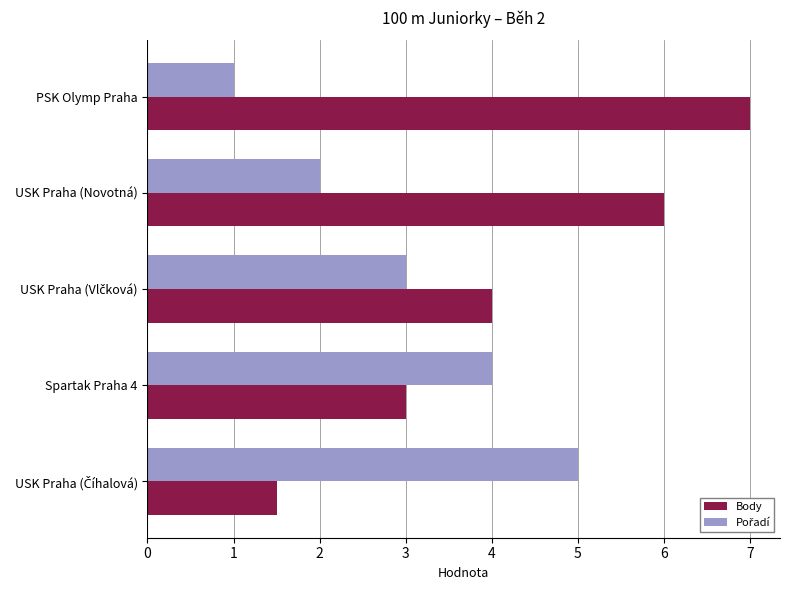

How many data points does each series have?

5